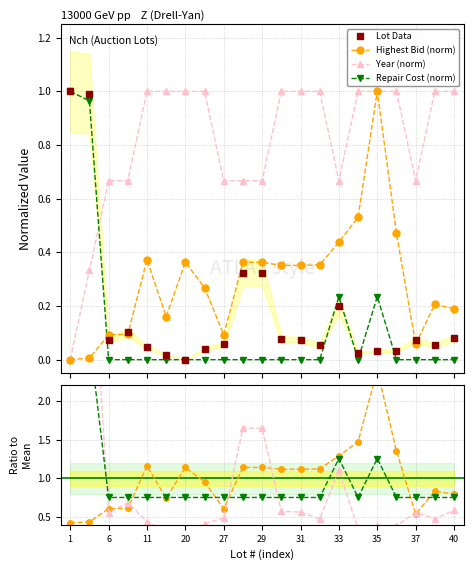

True or false: Lot Data and Year (norm) intersect in this chart.

True